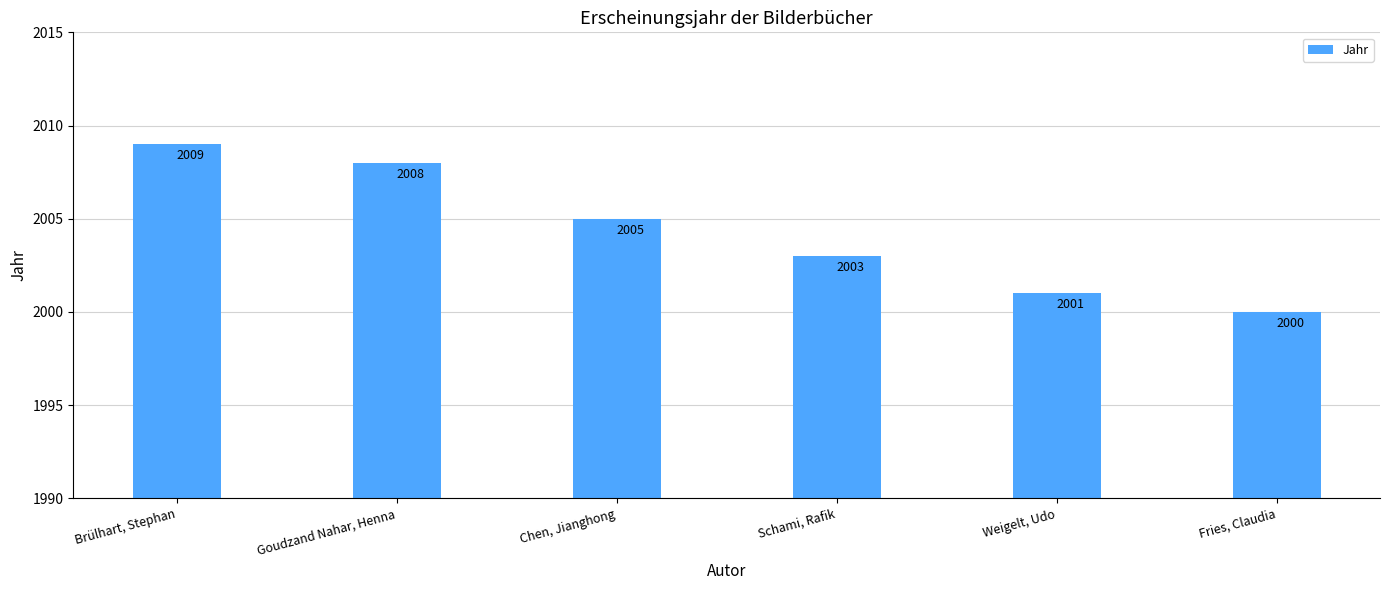

Rank the categories by value from lowest to highest.

Fries, Claudia, Weigelt, Udo, Schami, Rafik, Chen, Jianghong, Goudzand Nahar, Henna, Brülhart, Stephan